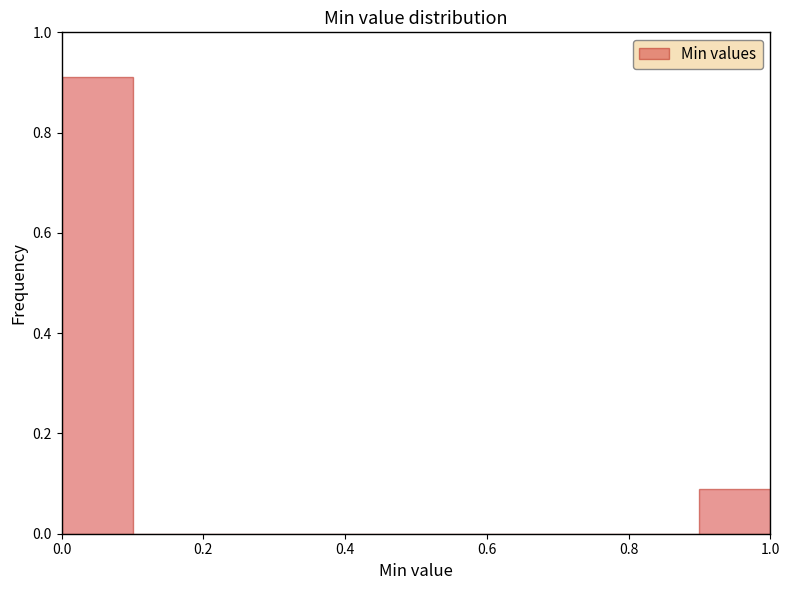

Reading left to right, transcribe this chart: for each bar, give the range it covers on the x-axis and its height. The values are not printed on the chart, so give them approximately, as read against the axis.

0.0 to 0.1: 0.92
0.1 to 0.2: 0
0.2 to 0.3: 0
0.3 to 0.4: 0
0.4 to 0.5: 0
0.5 to 0.6: 0
0.6 to 0.7: 0
0.7 to 0.8: 0
0.8 to 0.9: 0
0.9 to 1.0: 0.08